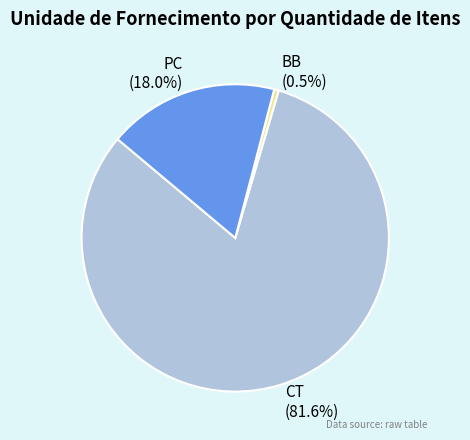

Rank the categories by value from highest to lowest.

CT, PC, BB